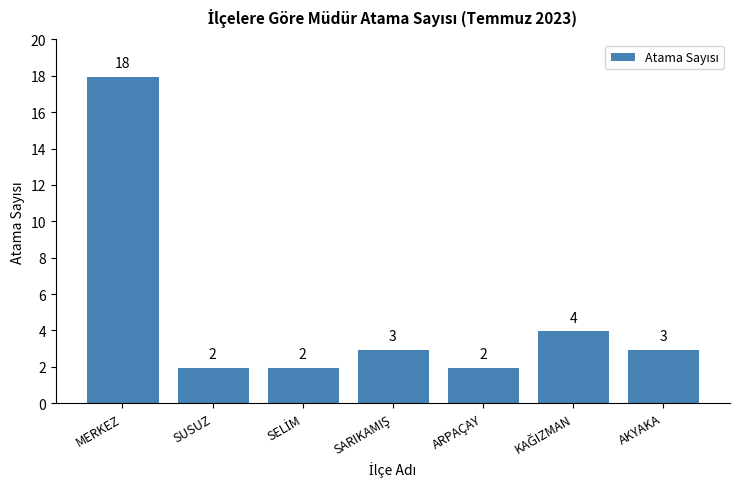

At which label does the data first exceed 3?

MERKEZ